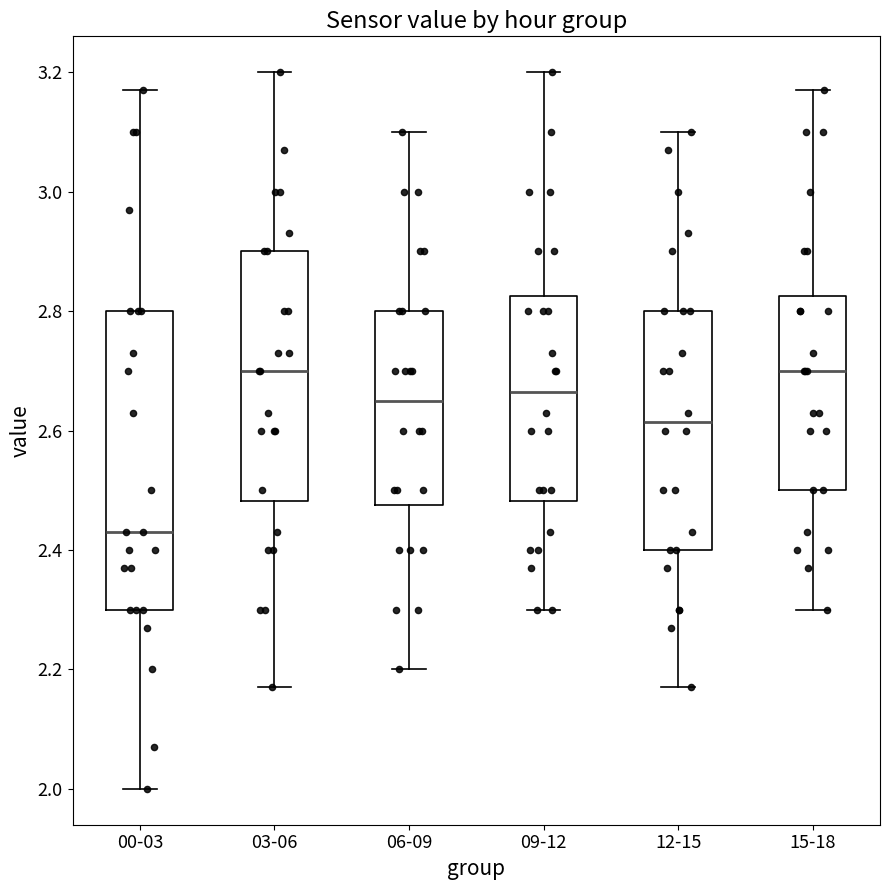

Which box is the tallest, from its lower edge to its upper edge?

00-03